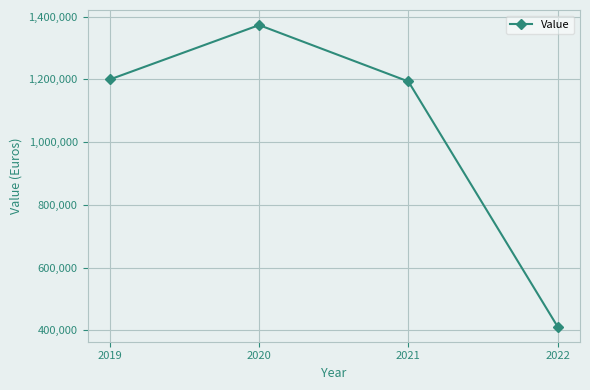

What is the greatest value displayed?

1373049